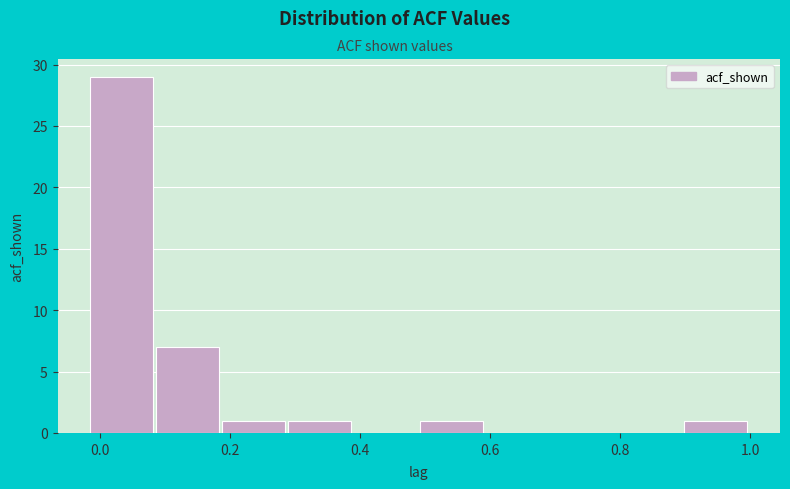

Reading left to right, transcribe this chart: for each bar, give the range it covers on the x-axis and its height. Neither the bar edges nor the heights are printed on the chart, so give them approximately, as read against the axes.

-0.02 to 0.08: 29
0.08 to 0.18: 7
0.18 to 0.28: 1
0.28 to 0.40: 1
0.40 to 0.50: 0
0.50 to 0.60: 1
0.60 to 0.70: 0
0.70 to 0.80: 0
0.80 to 0.90: 0
0.90 to 1.00: 1